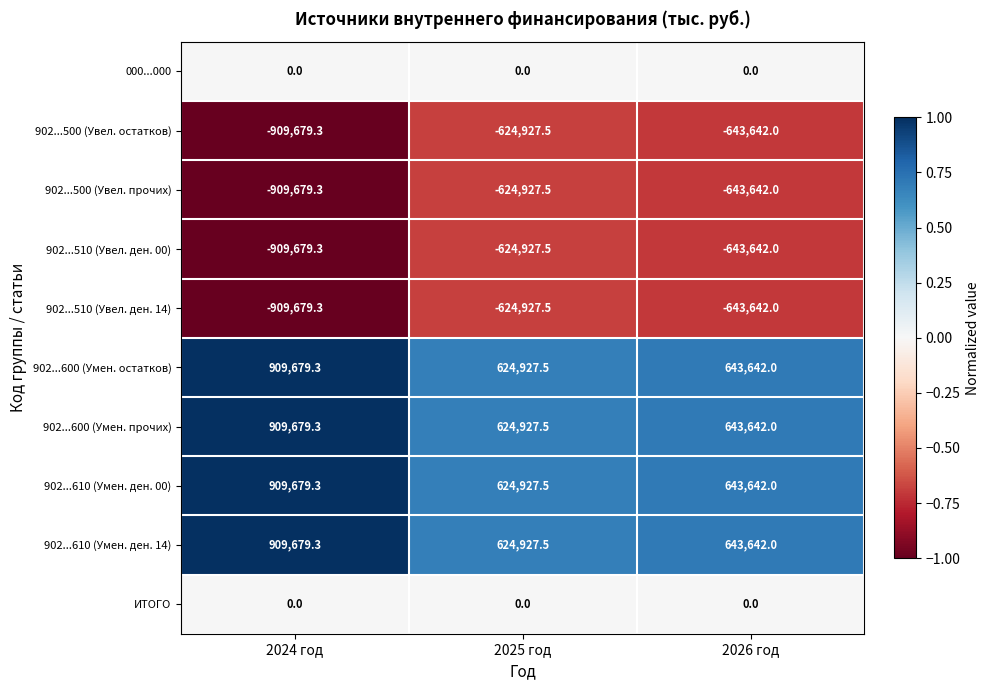

Is the value of 902...510 (Увел. ден. 00) at 2025 год greater than the value of 902...500 (Увел. прочих) at 2026 год?

Yes